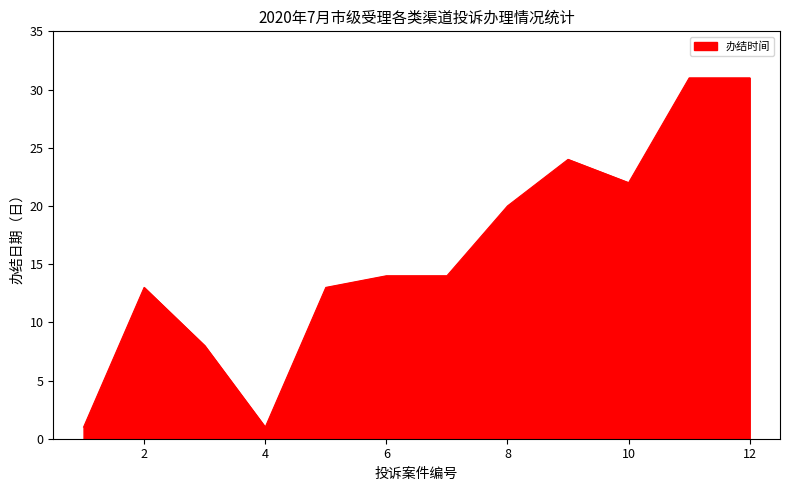

What is the maximum value shown in the chart?

31